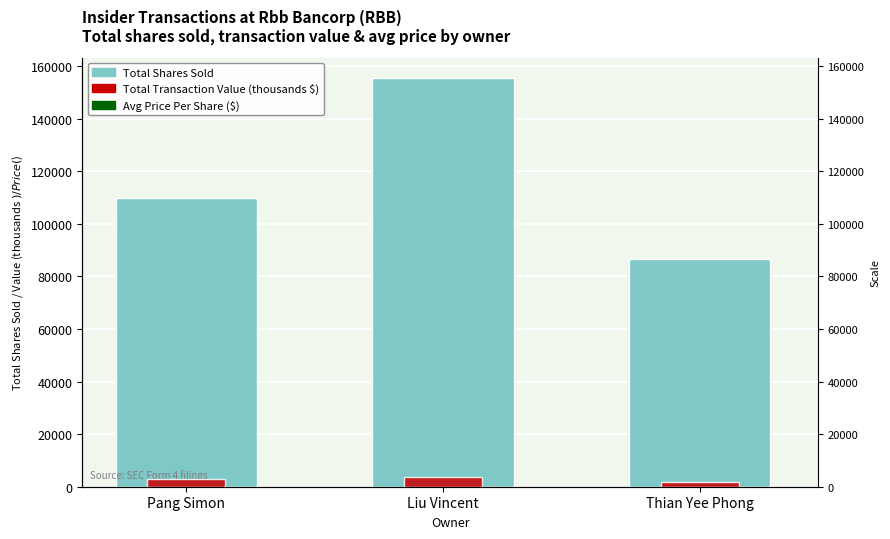

Between Liu Vincent and Thian Yee Phong, which series saw the biggest shift?

Total Shares Sold